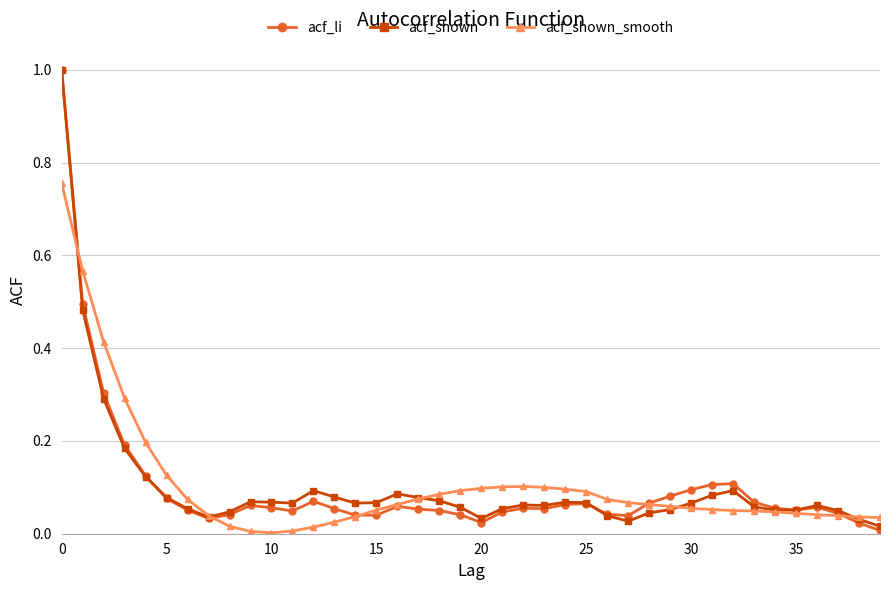

Does the chart display data point markers on the line(s)?

Yes